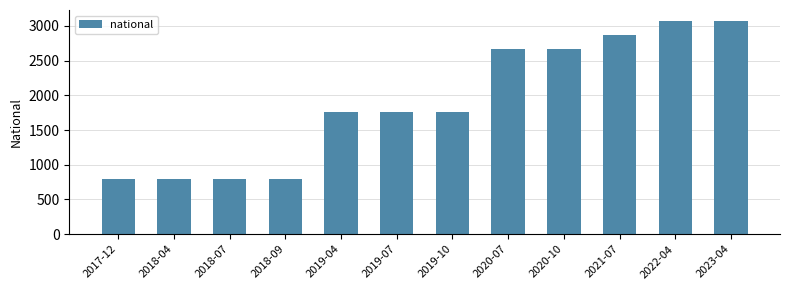

What is the label of the 6th bar from the left?

2019-07